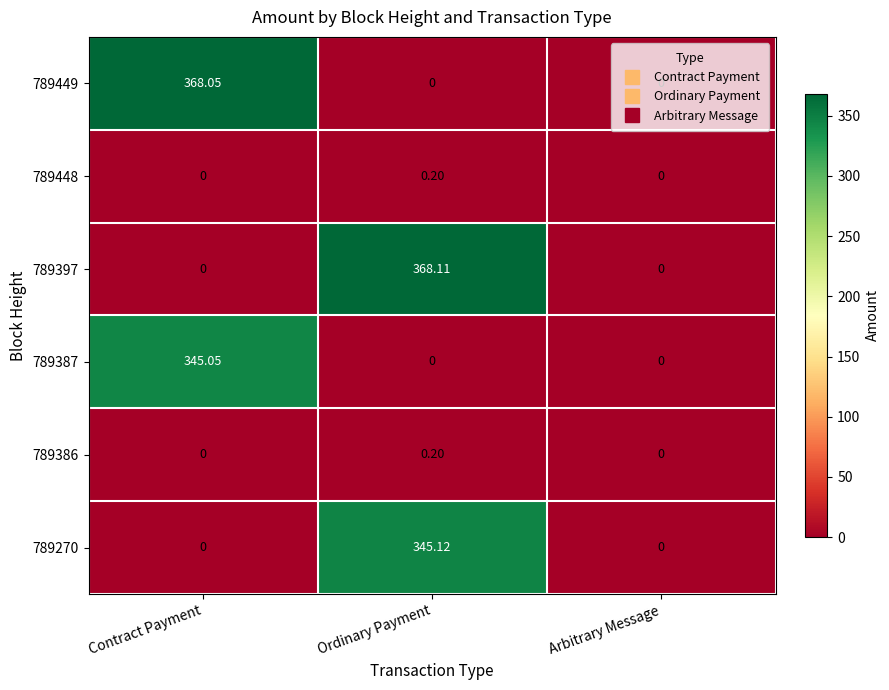

At which category is the sum across all series the highest?

Ordinary Payment